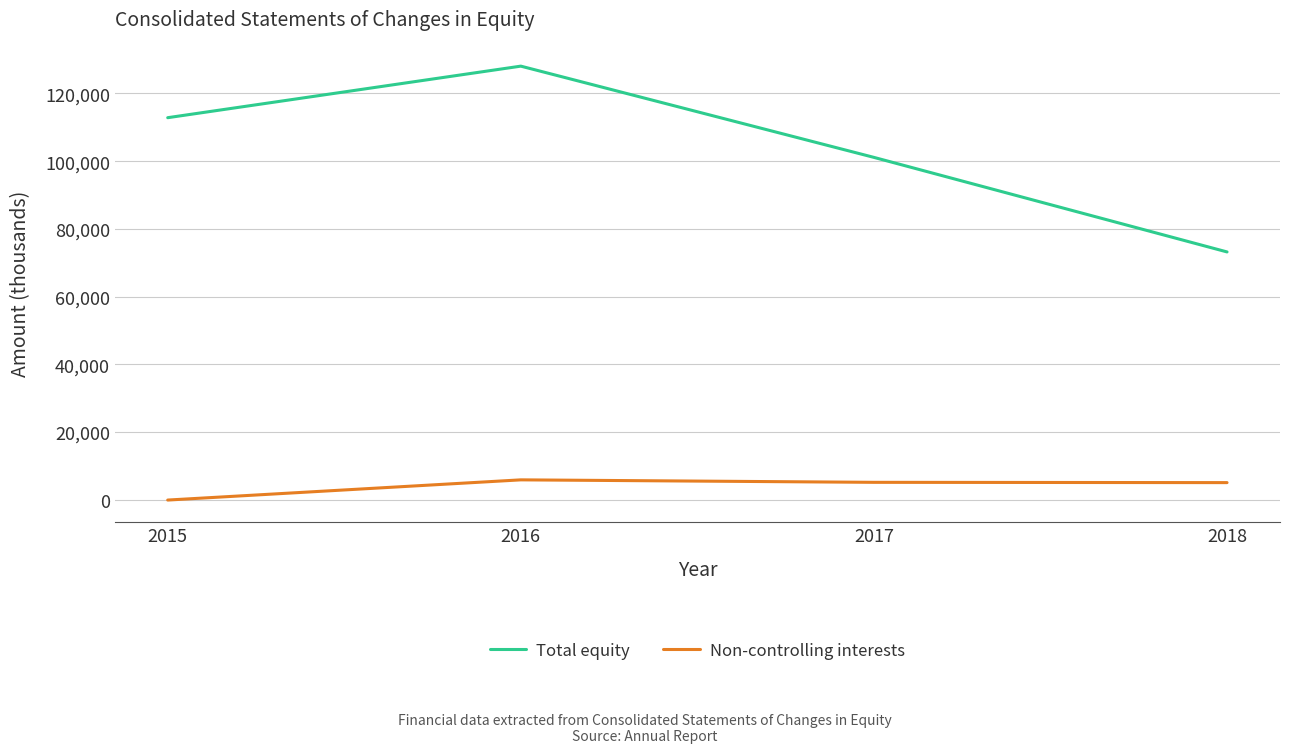

What is the average value of the Total equity series?

103811